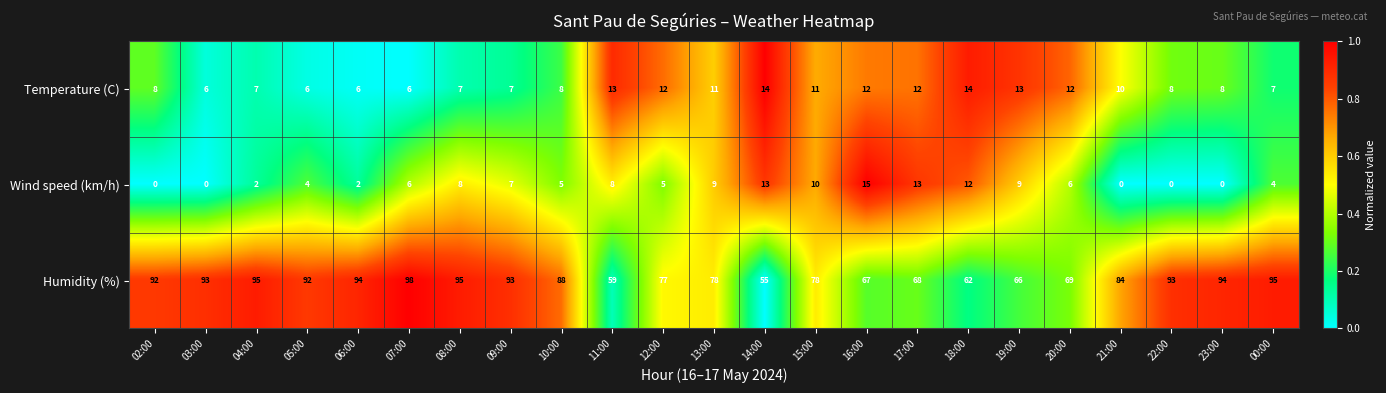

Which series has the largest range (max minus min)?

Humidity (%)